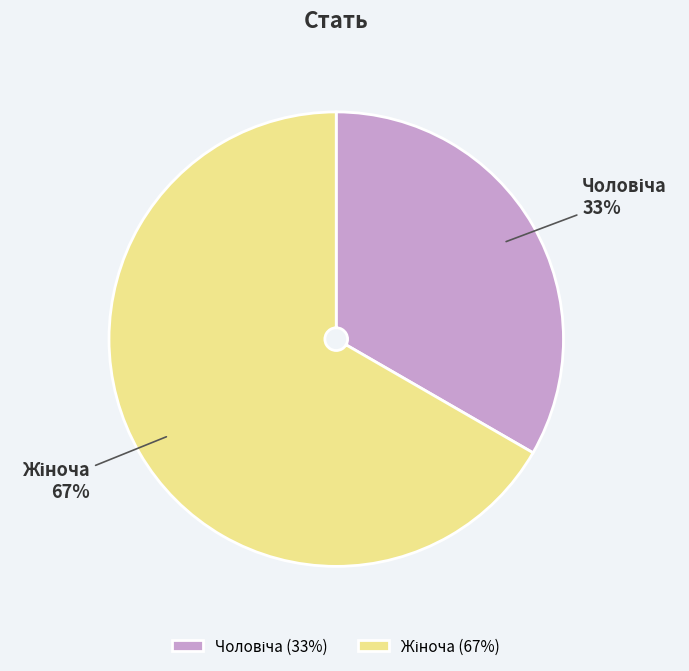

Does any single category account for the majority?

Yes